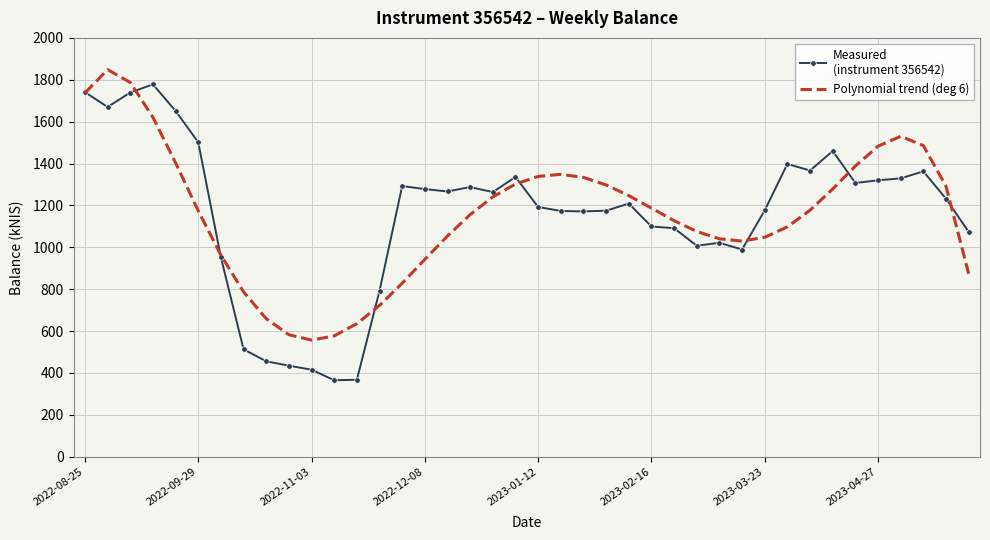

What is the maximum value shown in the chart?

1848.6